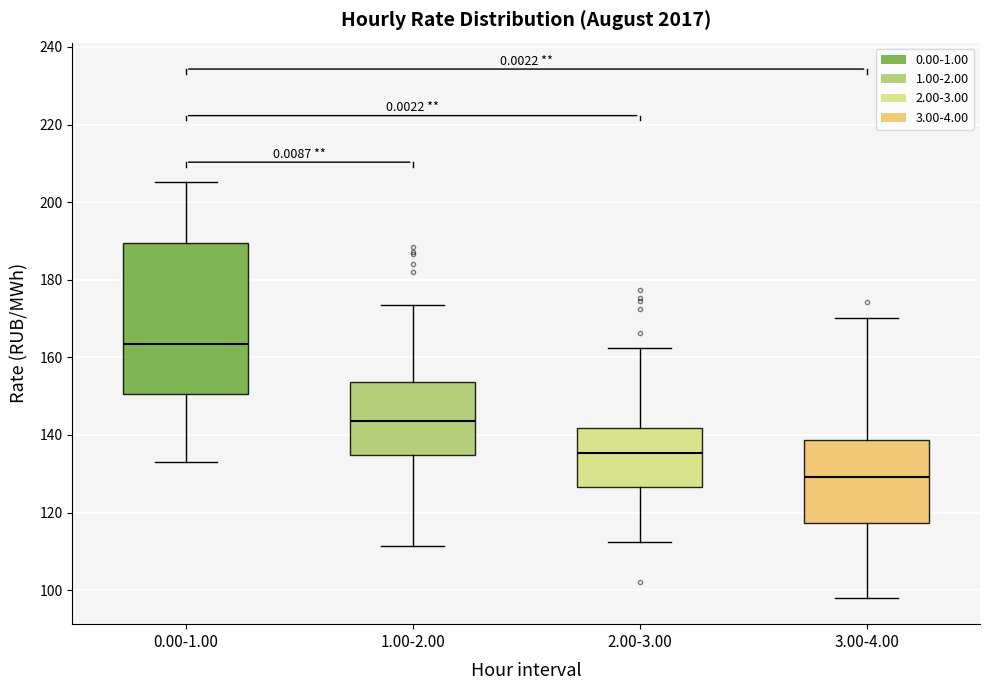

Where does the lower whisker of the box for 0.00-1.00 end on the y-axis? The values are not printed on the chart, so give them approximately, as read against the axis.

134